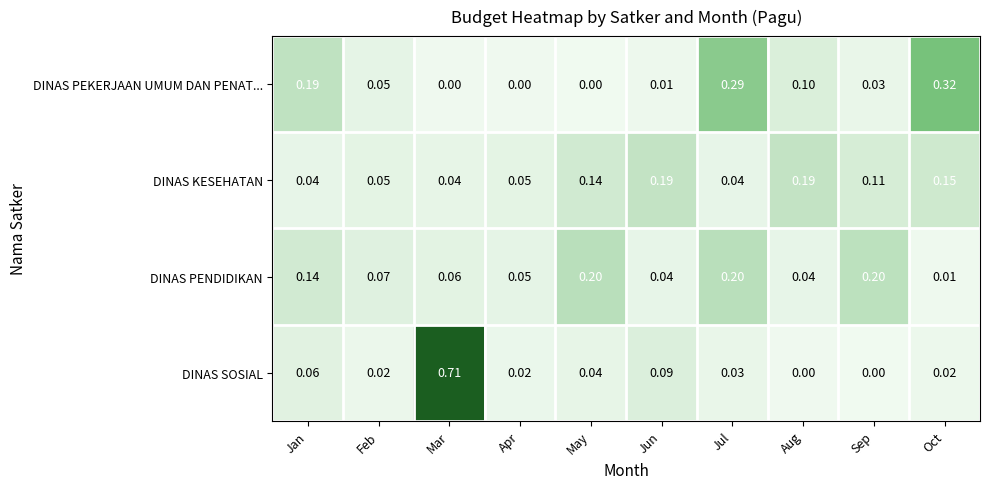

Which category has the highest value in the DINAS SOSIAL series?

Mar